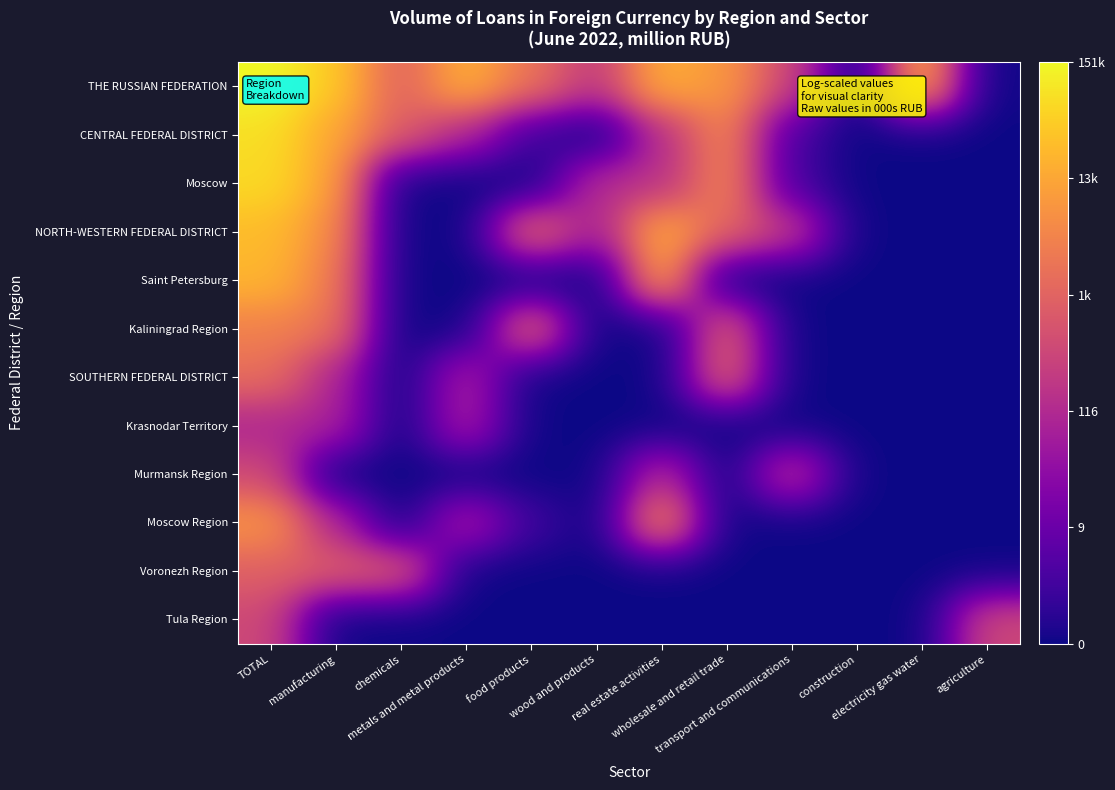

How many distinct data groups are displayed?

12